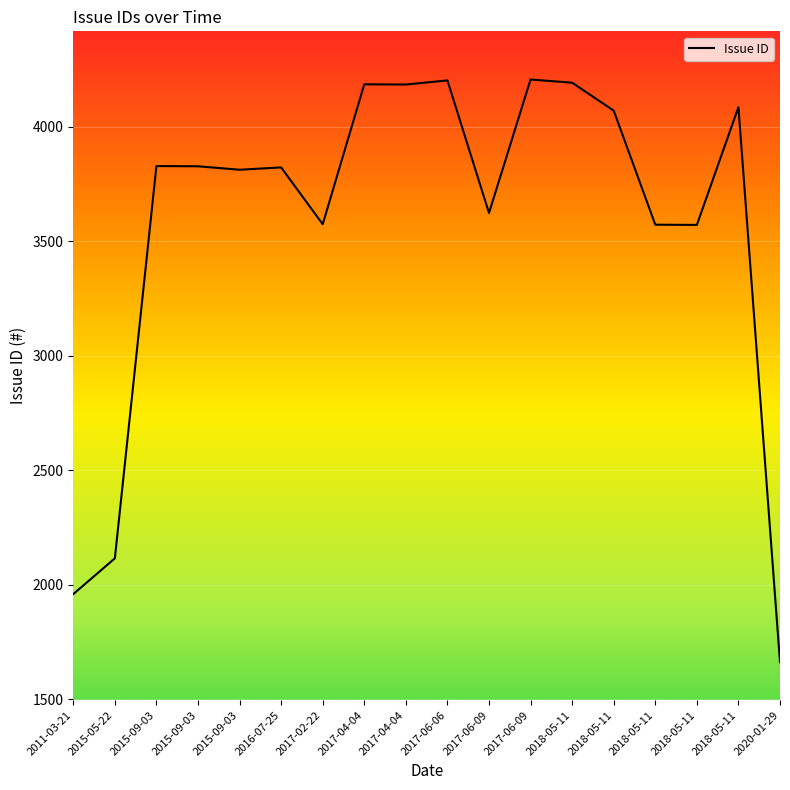

Does the chart display data point markers on the line(s)?

No